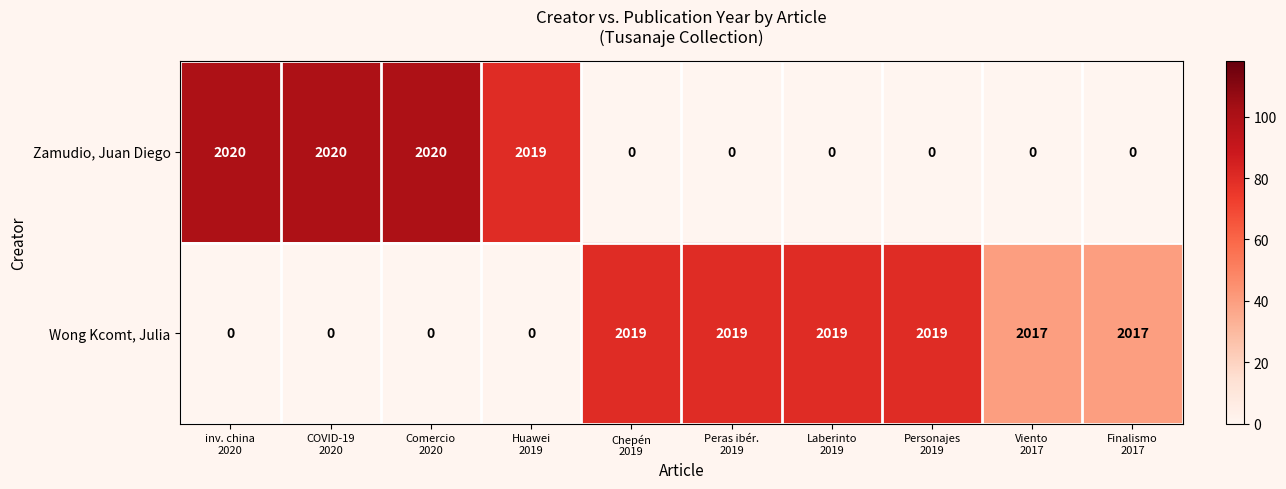

What is the difference between the highest and lowest values at Finalismo
2017?

2017